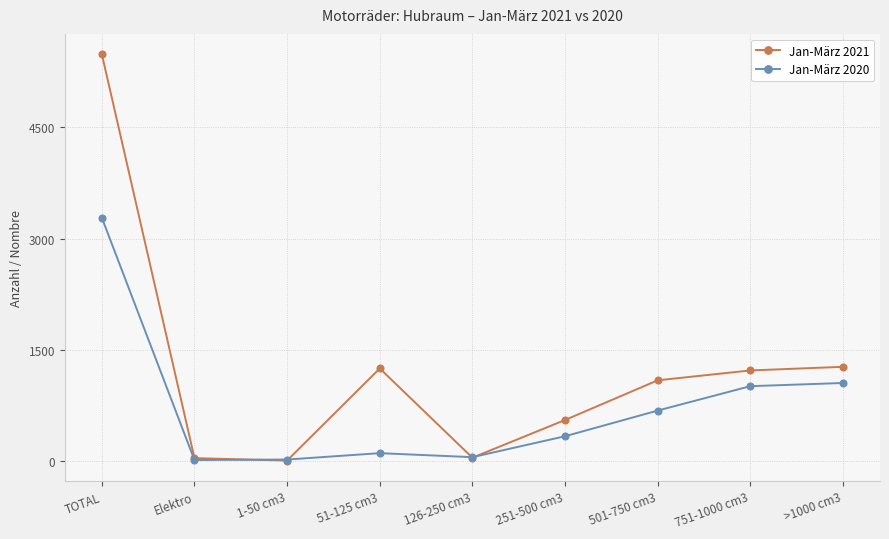

What is the greatest value displayed?

5486